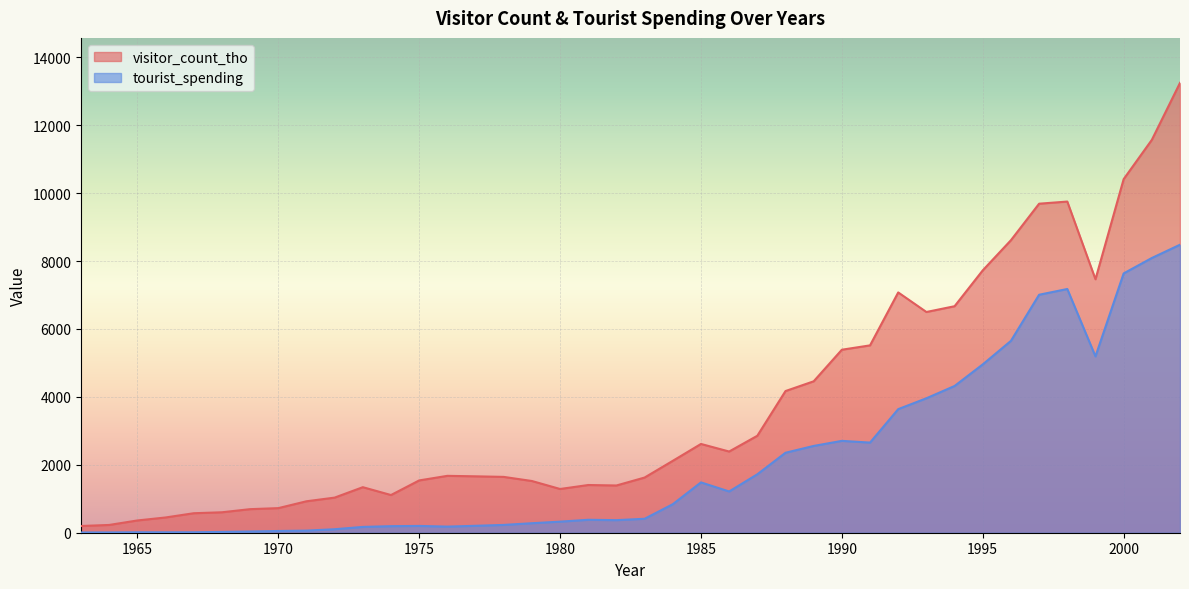

Is it true that visitor_count_tho equals 9752 at 1998?

True